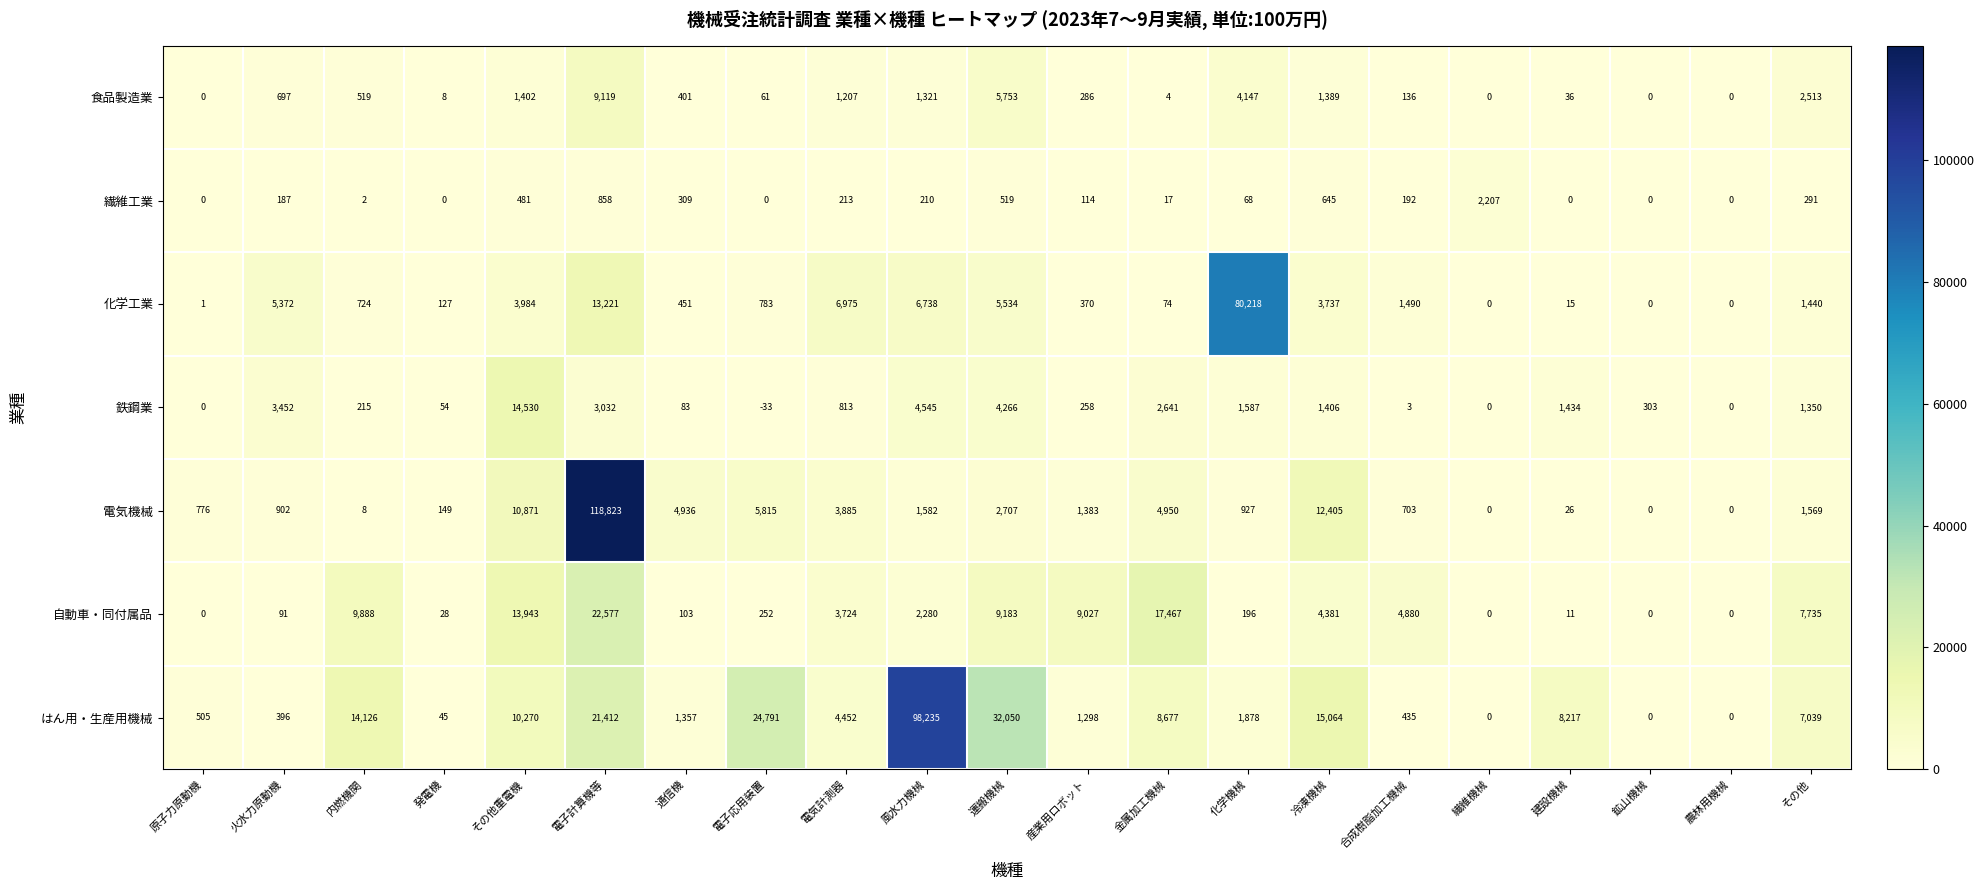

What is the sum of the 化学工業 values at 電子計算機等 and 火水力原動機?

18593